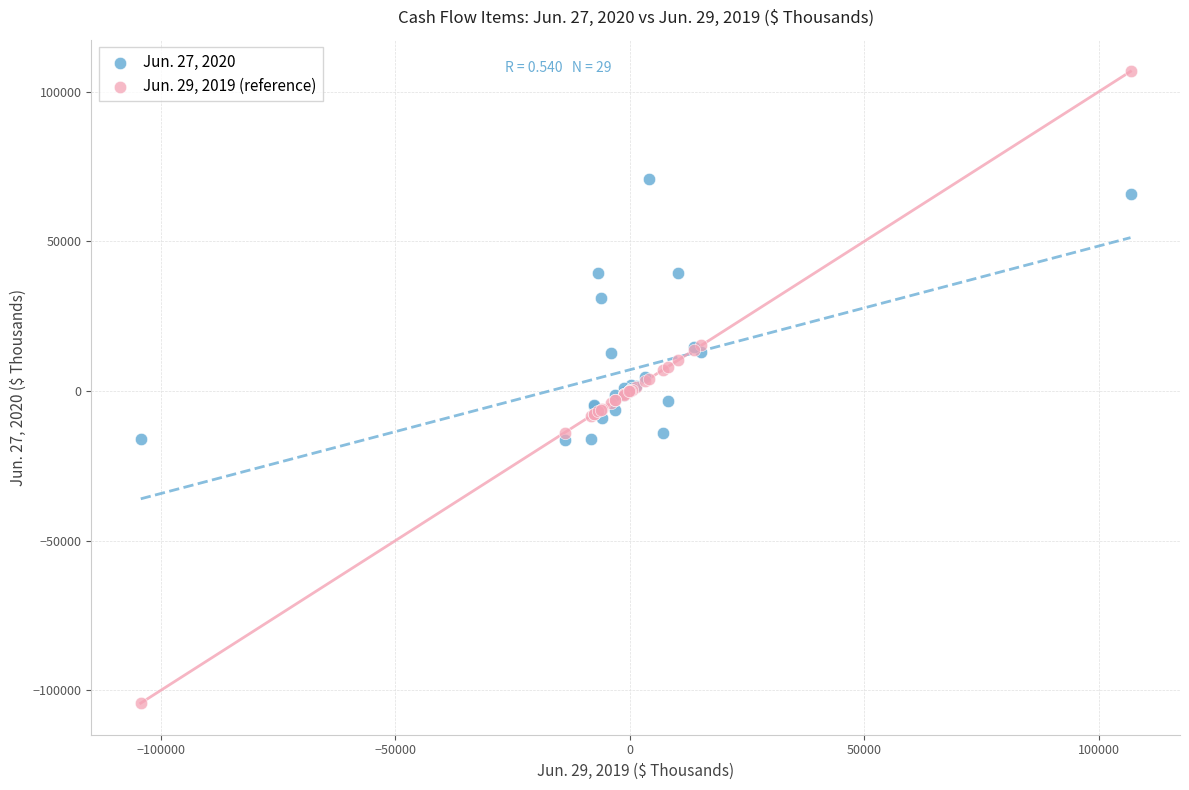

What is the X range (max minus min) for the scatter plot?

211100